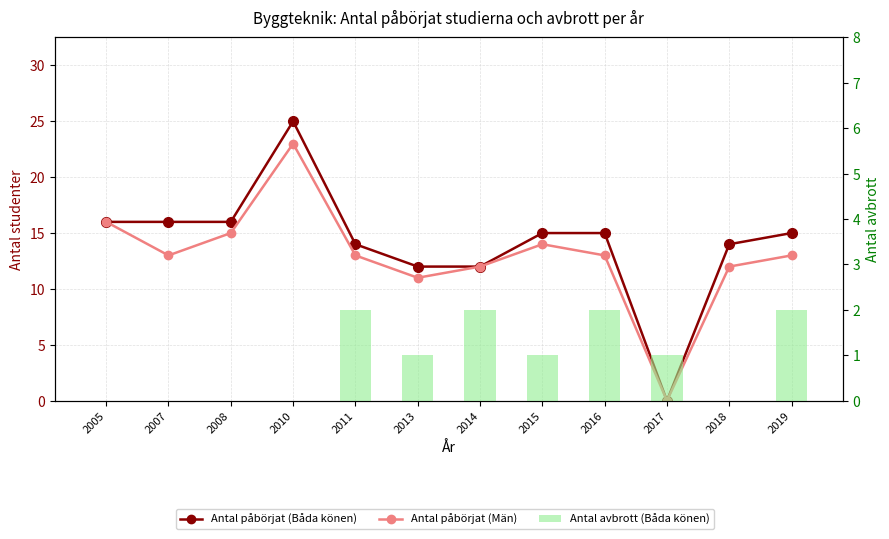

True or false: Antal påbörjat (Båda könen) has a value of 15 at 2019.

True